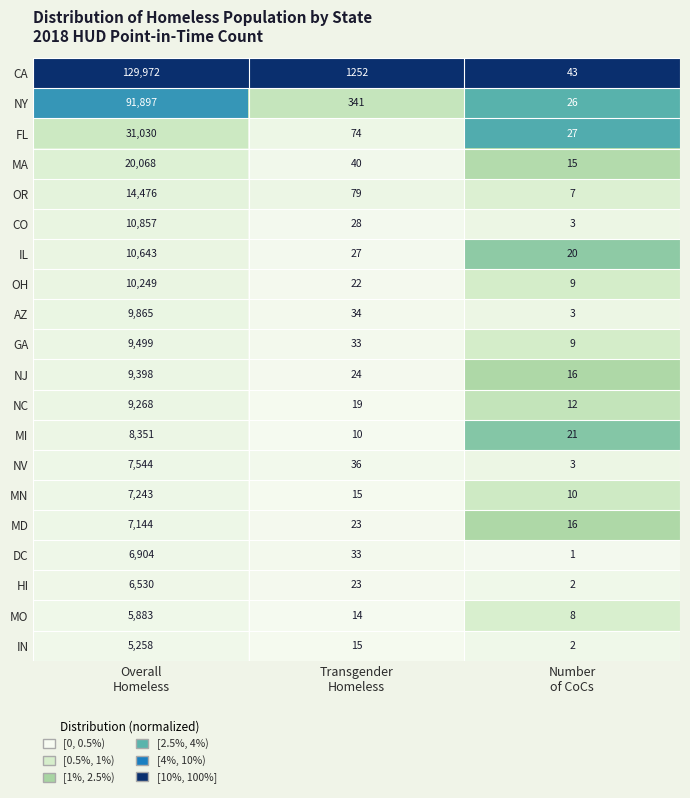

Which series has the widest spread of values?

CA